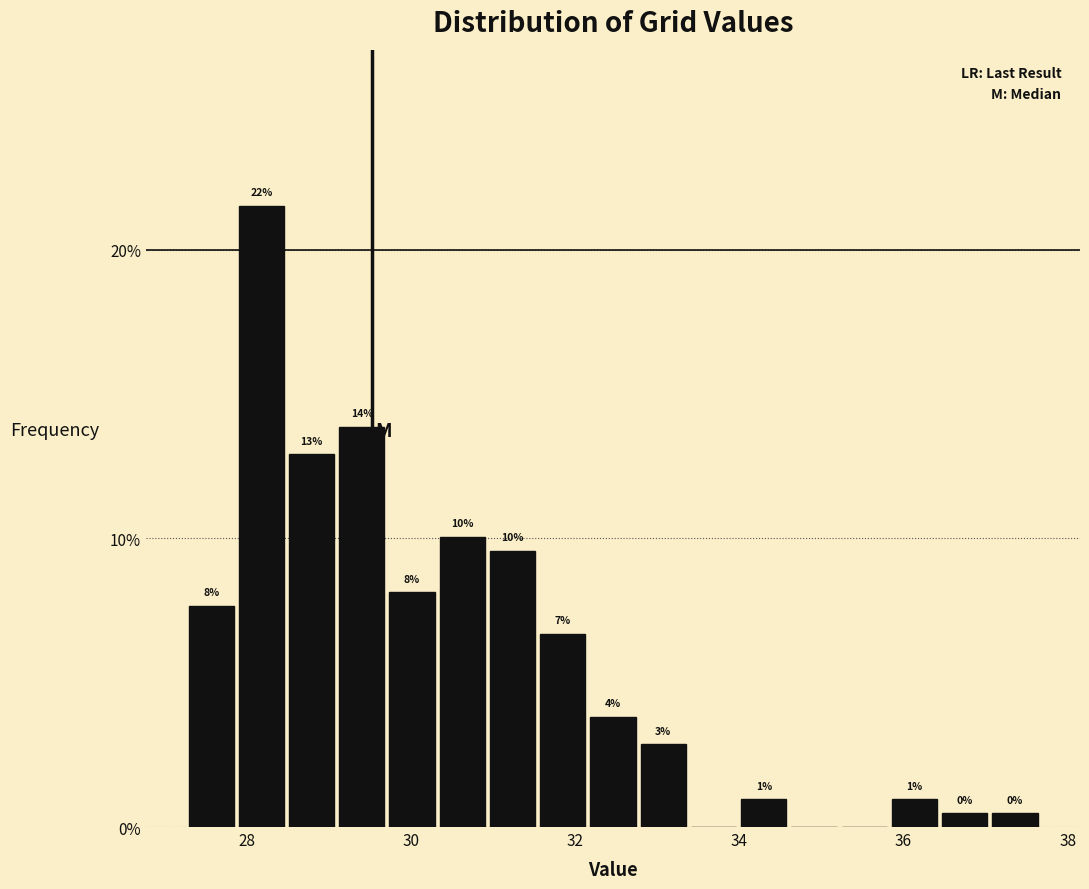

Read against the x-axis, roughly where is the centre of the tallest bar?

28.2